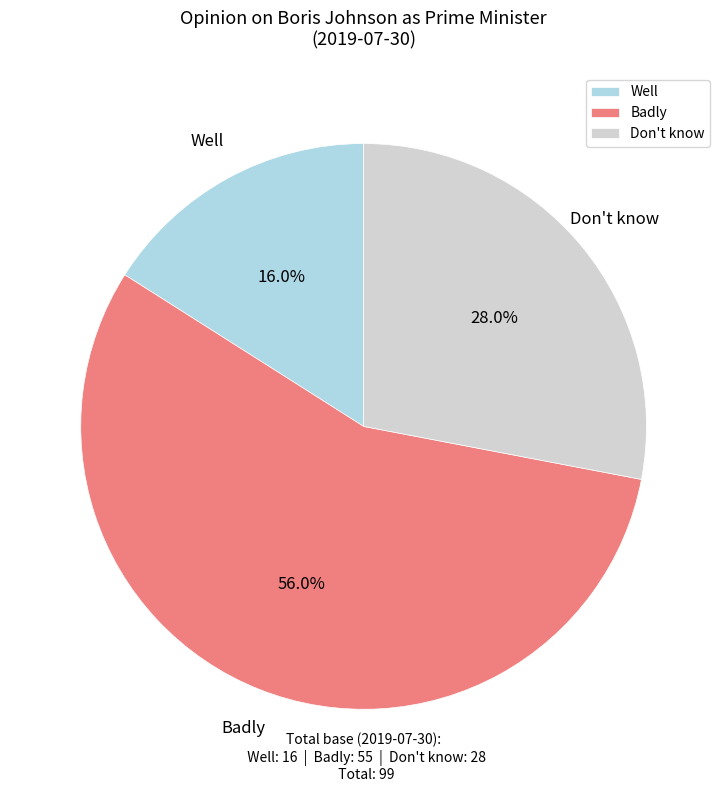

What percentage do Well and Don't know together represent?

44.0%